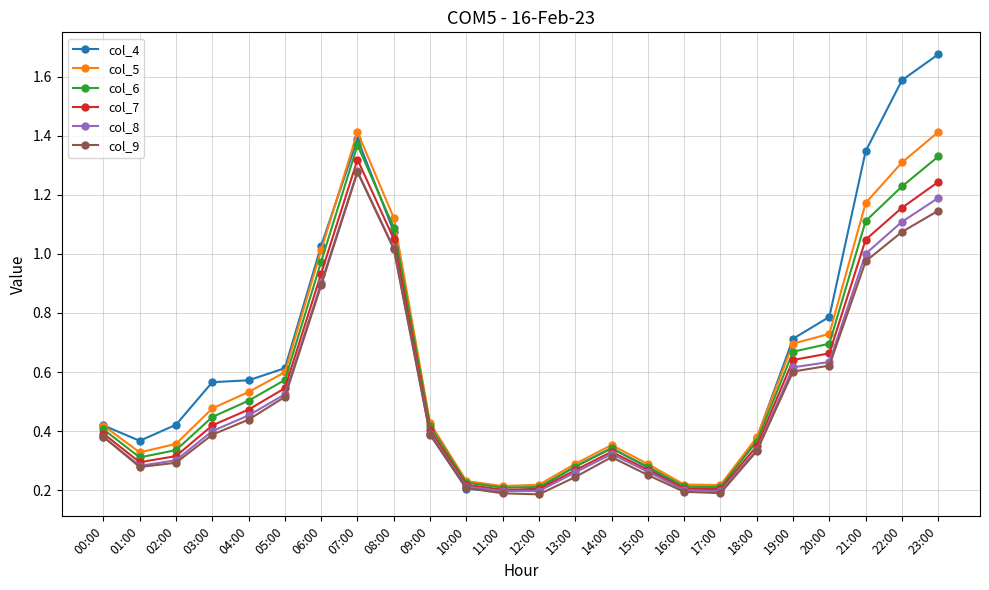

Between 02:00 and 22:00, which series saw the biggest shift?

col_4